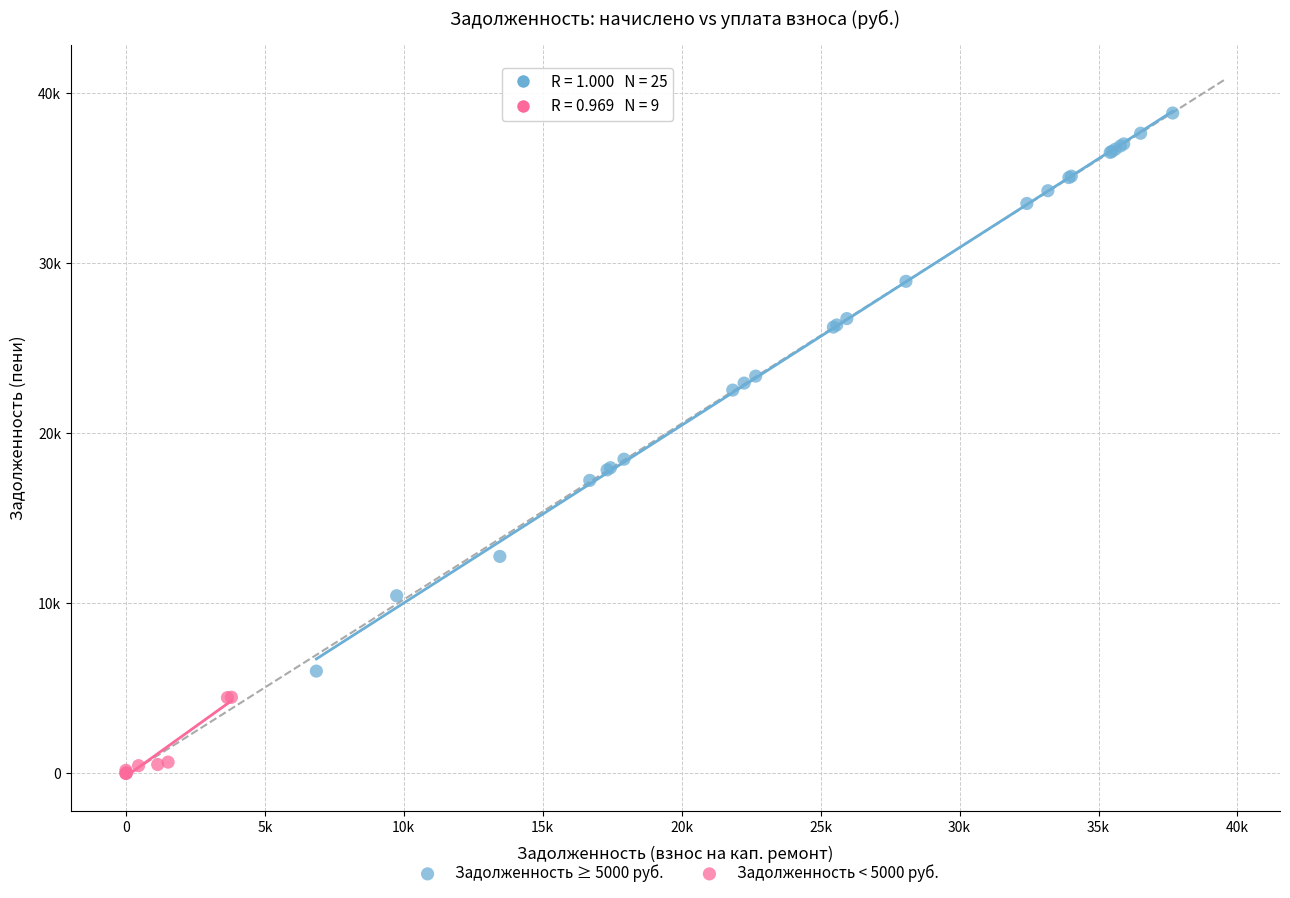

What are all the series names shown in the legend?

Задолженность ≥ 5000 руб., Задолженность < 5000 руб.